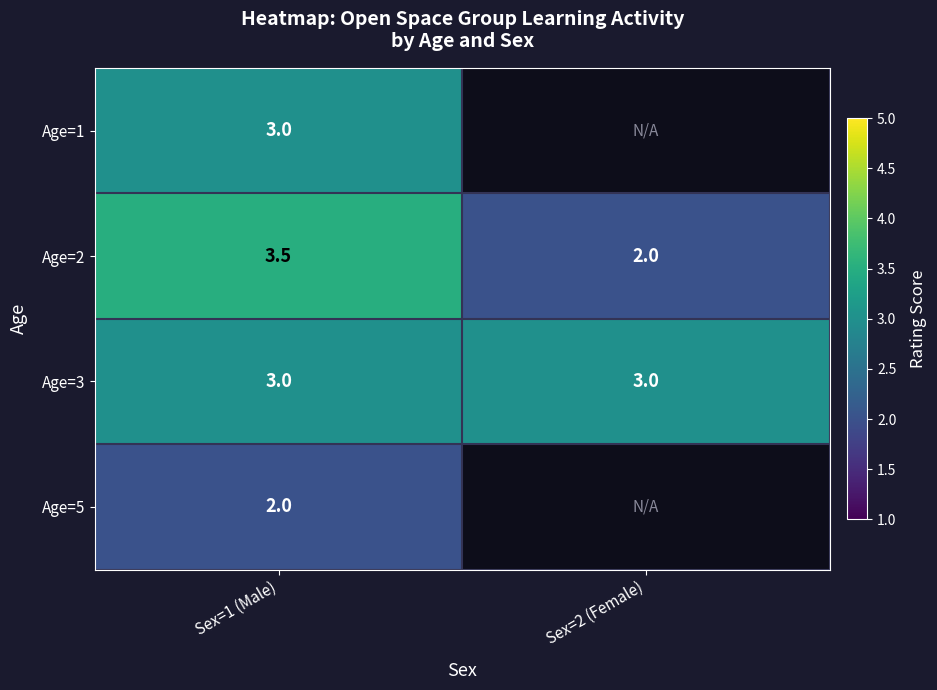

The value of Age=2 at Sex=2 (Female) is 0.7. True or false?

False